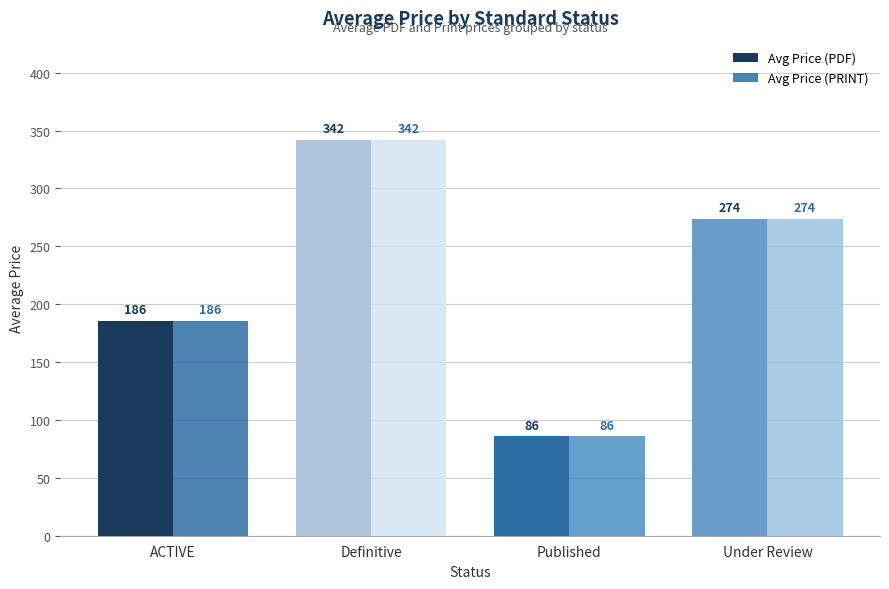

How many categories are shown in the chart?

4